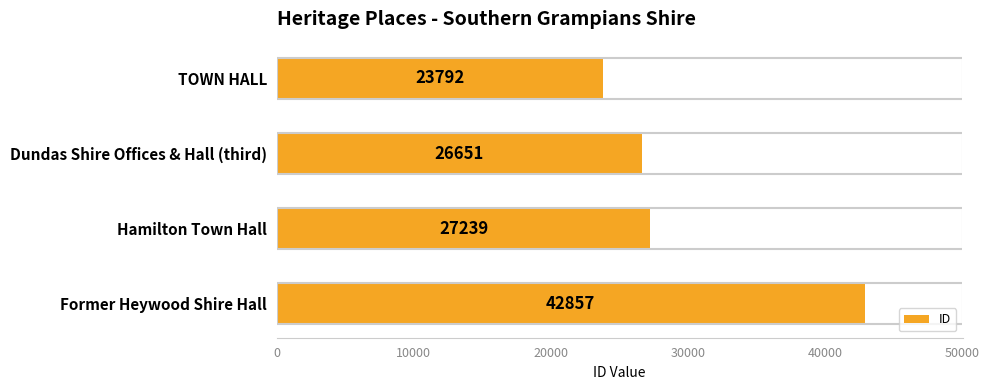

What is the maximum value shown in the chart?

42857